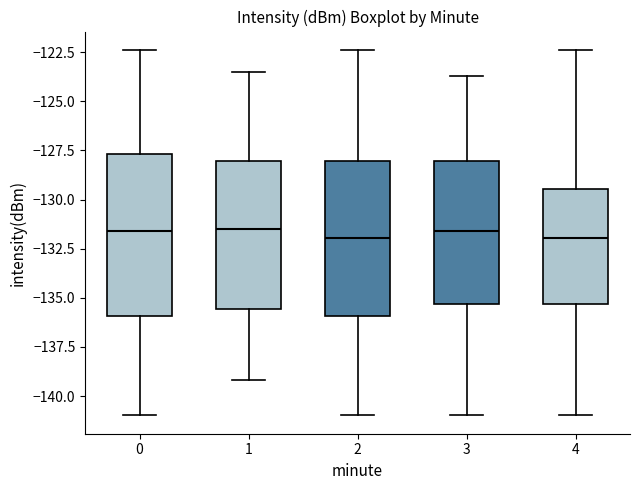

Reading left to right, read every box against the y-axis: the position of its median line, the range the box covers, and the ends of its whiskers. The values are not printed on the chart, so give them approximately, as read against the axis.

0: median -131.5, box -136.0 to -127.5, whiskers -141.0 to -122.5
1: median -131.5, box -135.5 to -128.0, whiskers -139.0 to -123.5
2: median -132.0, box -136.0 to -128.0, whiskers -141.0 to -122.5
3: median -131.5, box -135.5 to -128.0, whiskers -141.0 to -123.5
4: median -132.0, box -135.5 to -129.5, whiskers -141.0 to -122.5